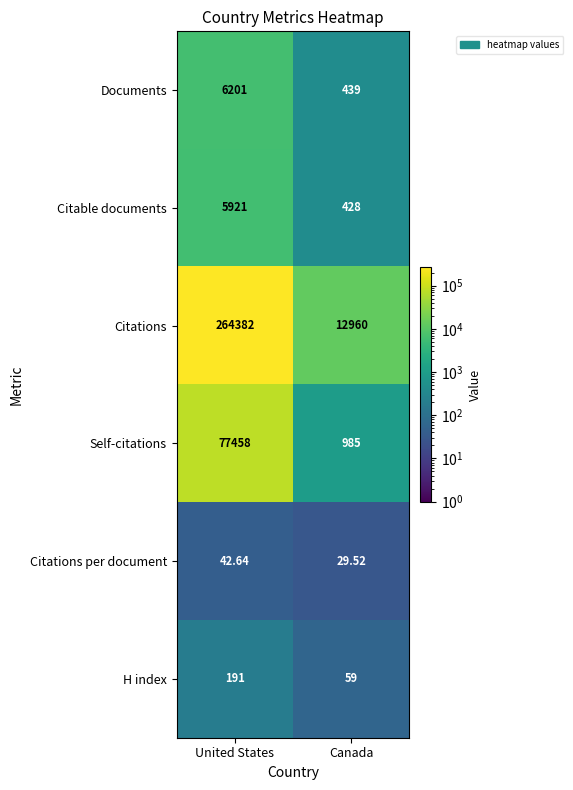

At which label does Documents reach its minimum?

Canada